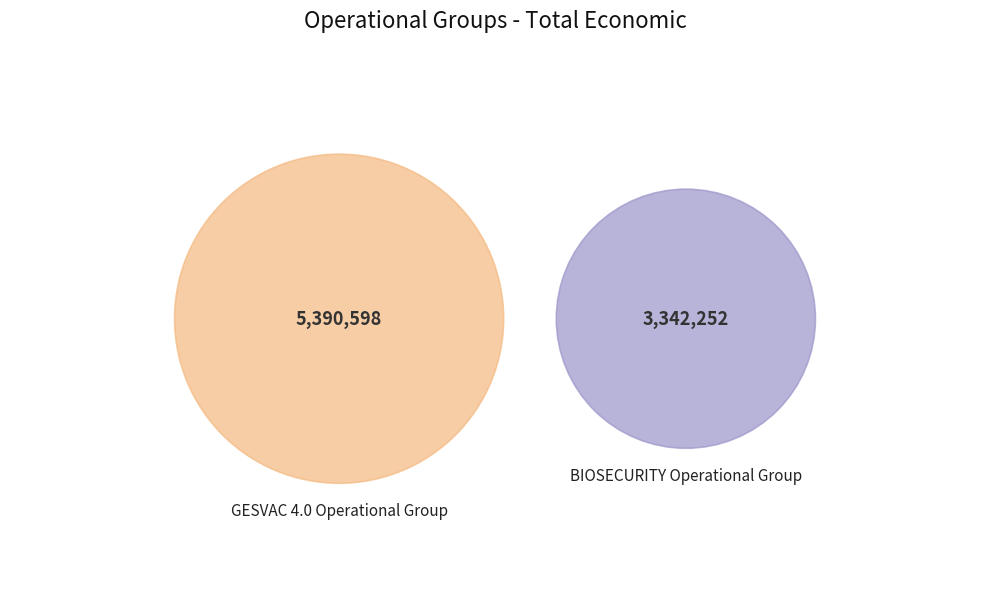

To the nearest percent, what is the combined percentage of GESVAC 4.0 Operational Group and BIOSECURITY Operational Group?

100%